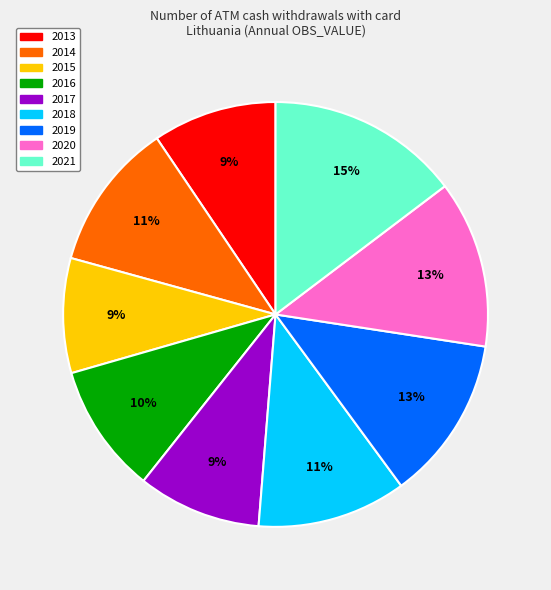

Is 2014 the majority of the pie?

No